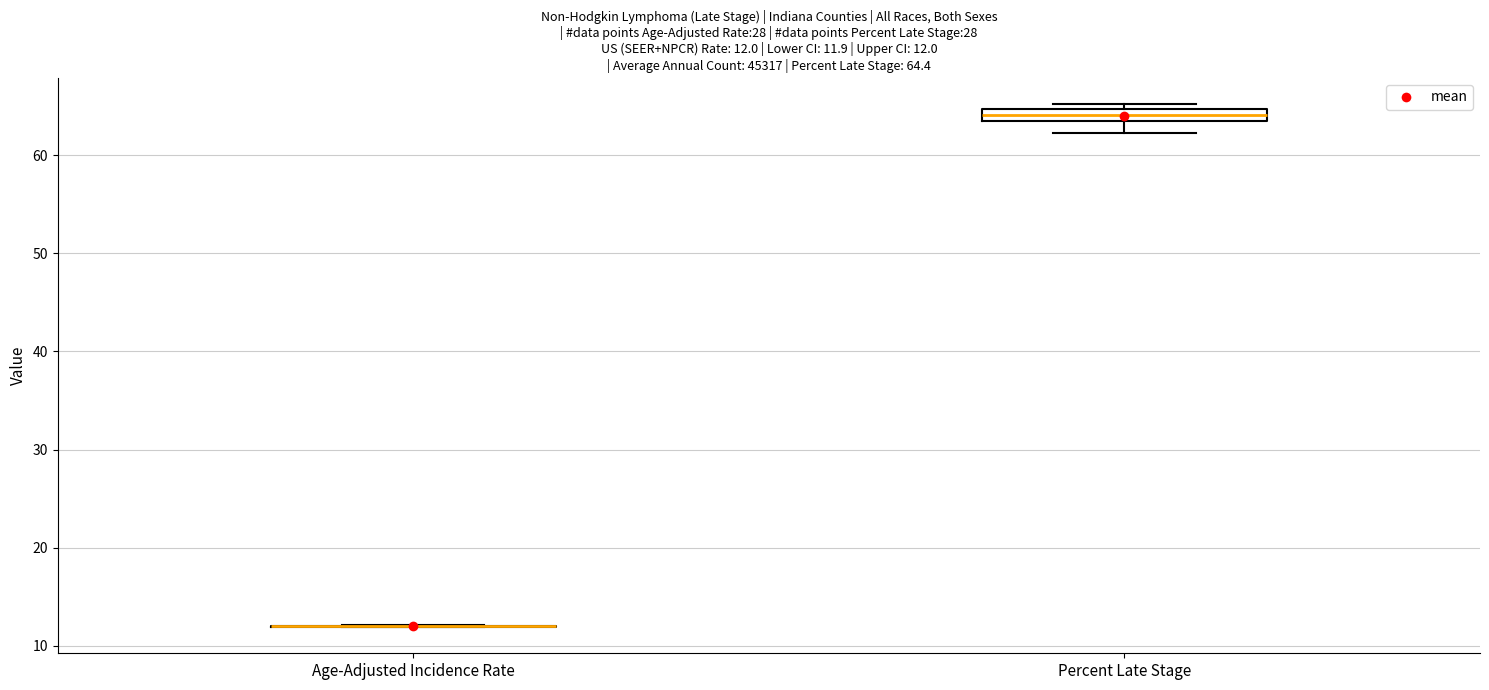

Which box is the tallest, from its lower edge to its upper edge?

Percent Late Stage